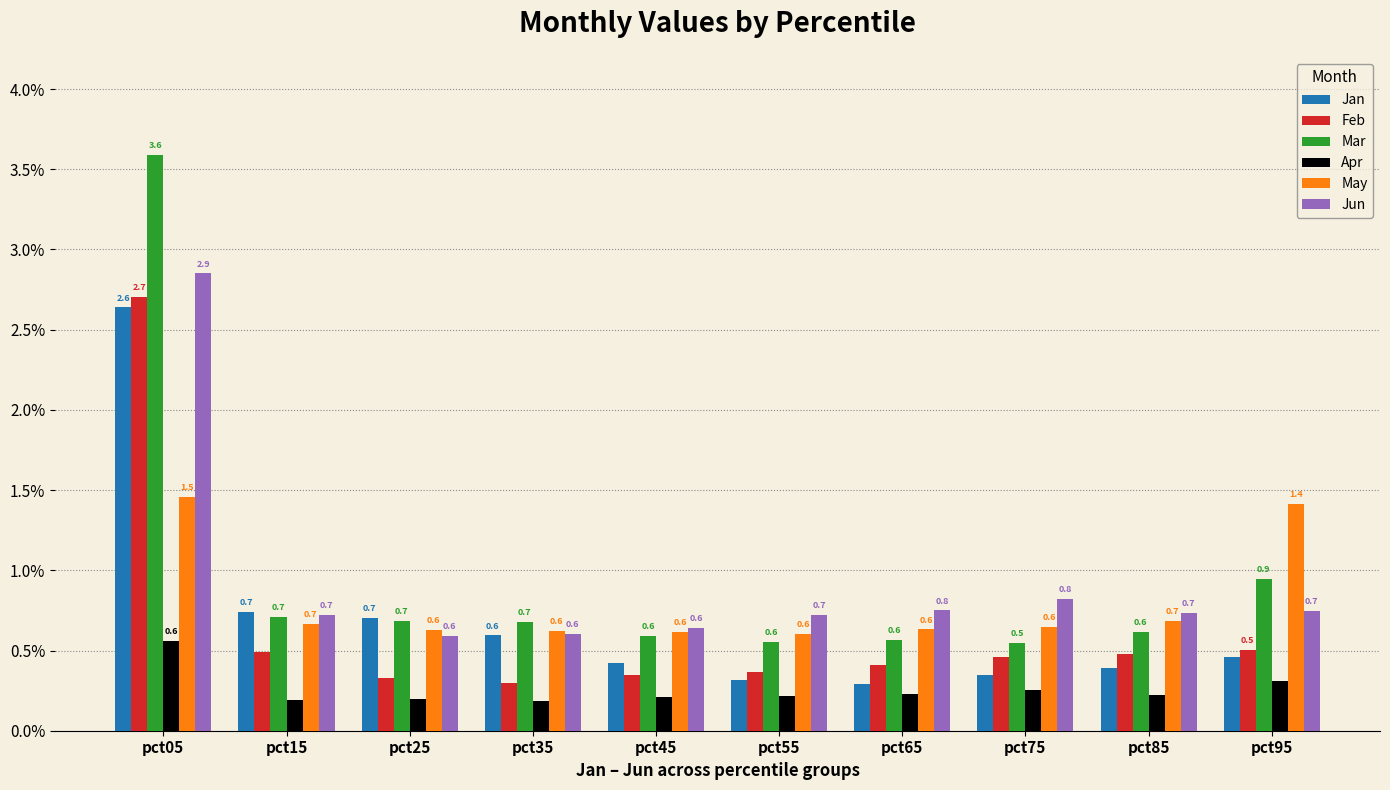

Which label corresponds to the largest value in the chart?

pct05